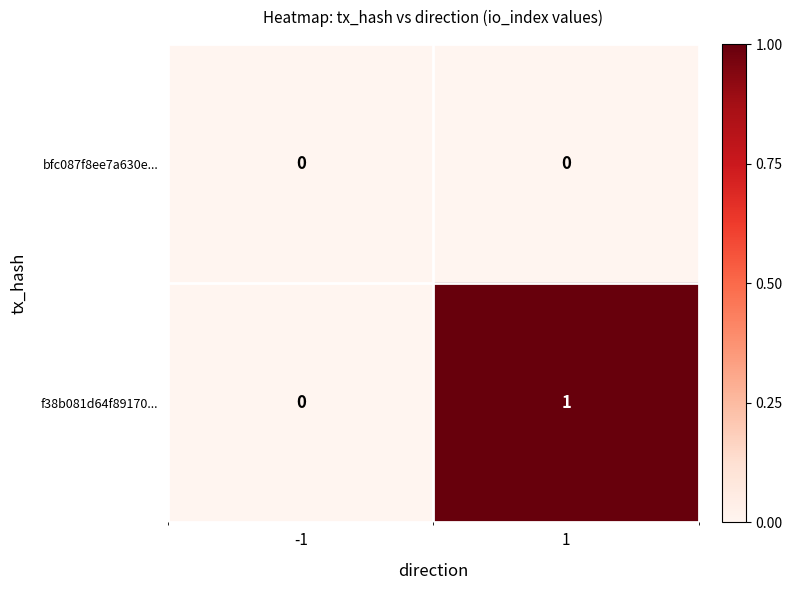

Which category has the highest value across all series?

1